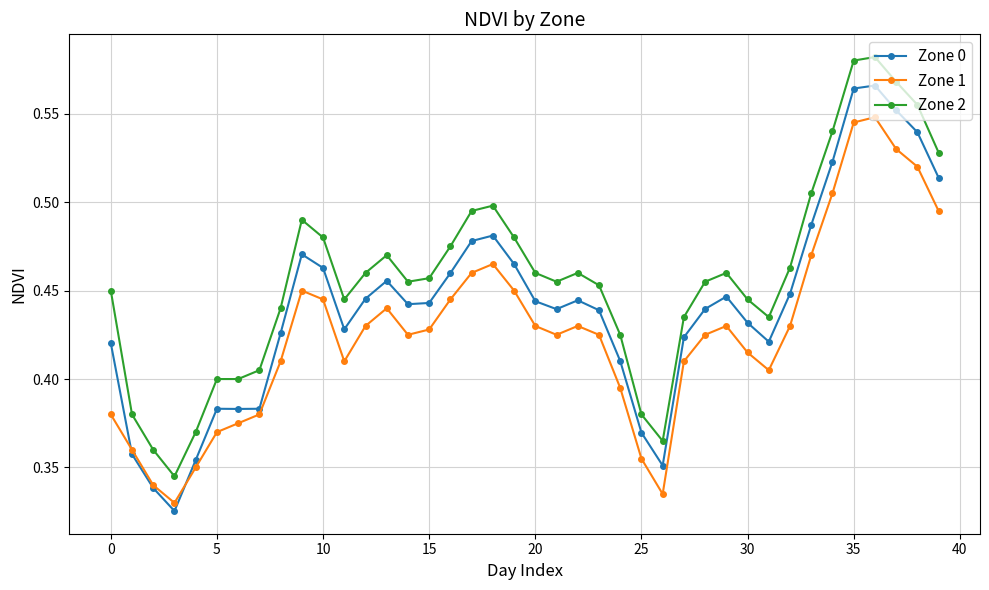

Rank the series by their average value, from highest to lowest.

Zone 2, Zone 0, Zone 1